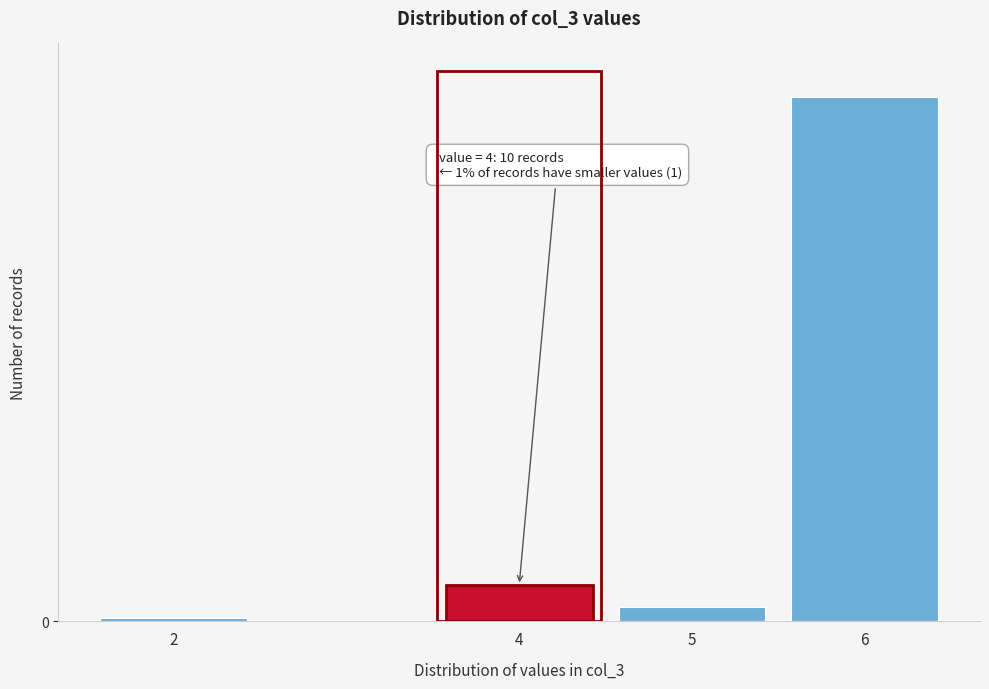

Are the bars horizontal?

No